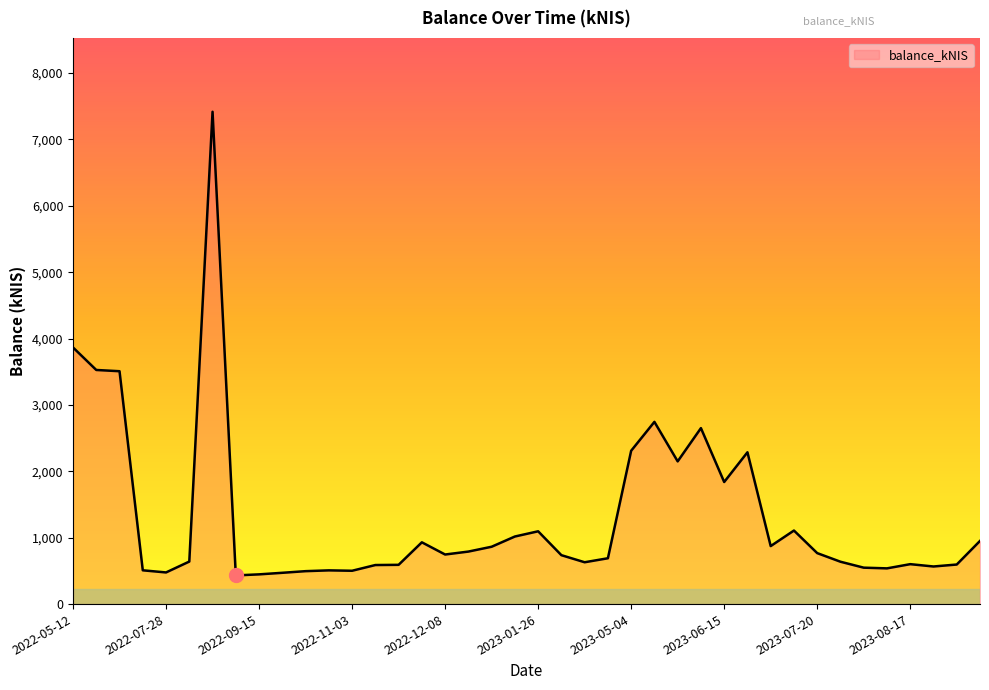

What is the difference between the second highest and second lowest values?

3418.2